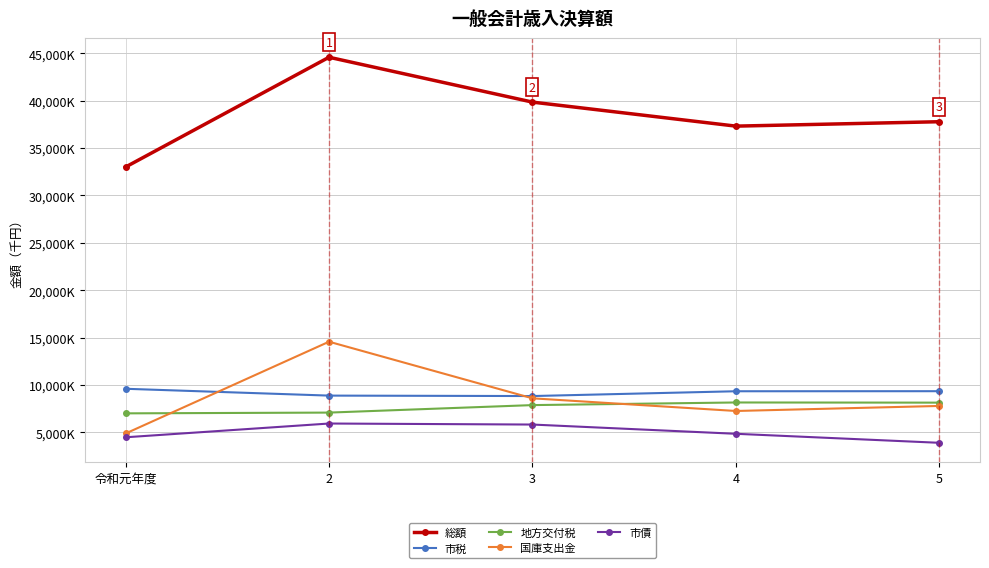

Does the chart display data point markers on the line(s)?

Yes